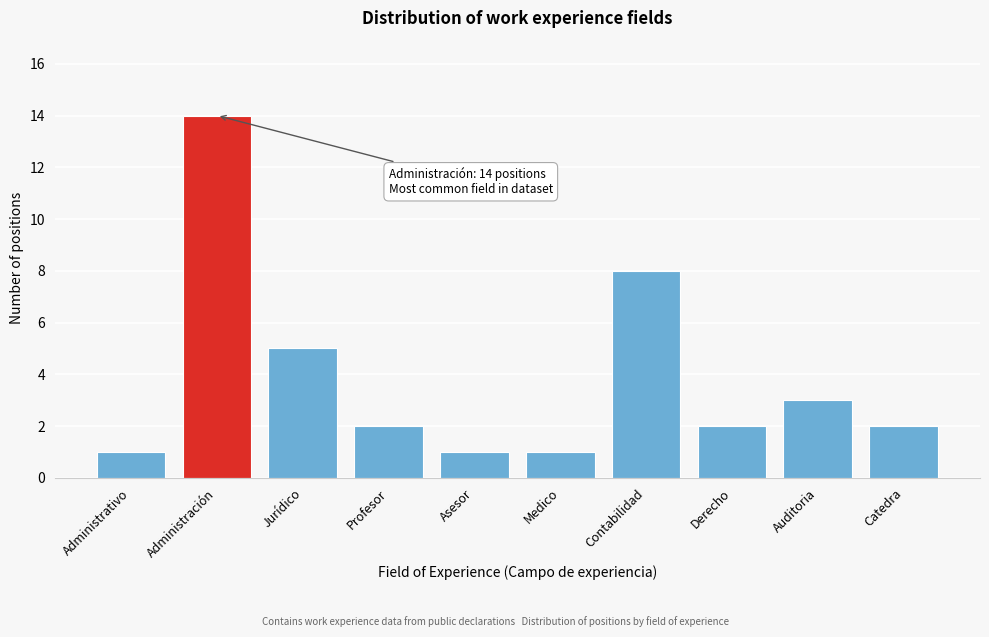

Reading left to right, what are all the values shown in this chart?

Administrativo=1	Administración=14	Jurídico=5	Profesor=2	Asesor=1	Medico=1	Contabilidad=8	Derecho=2	Auditoria=3	Catedra=2